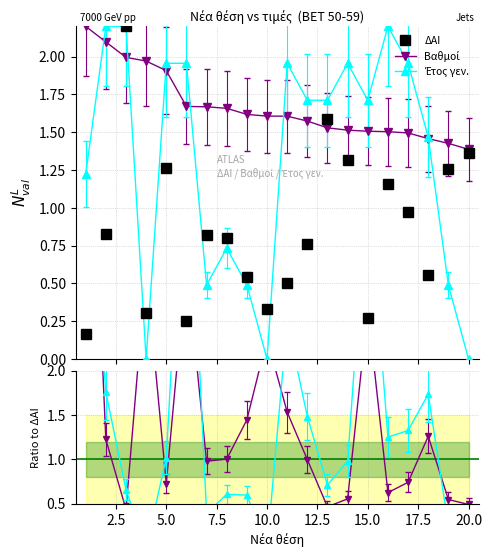

True or false: Έτος / ΔΑΙ has more than 1 points higher than both neighbors.

True